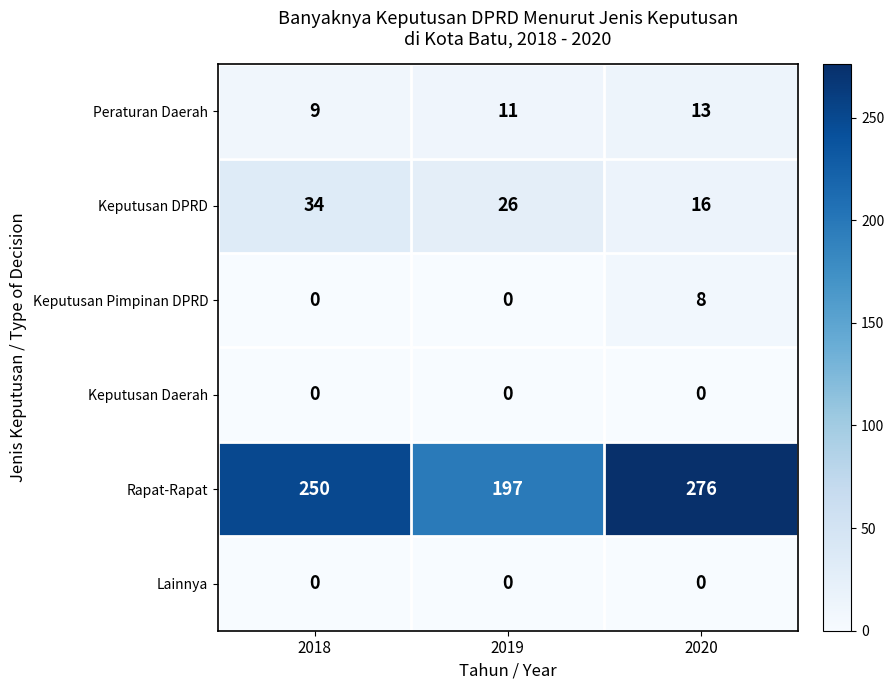

Which series changed the most between 2018 and 2020?

Rapat-Rapat